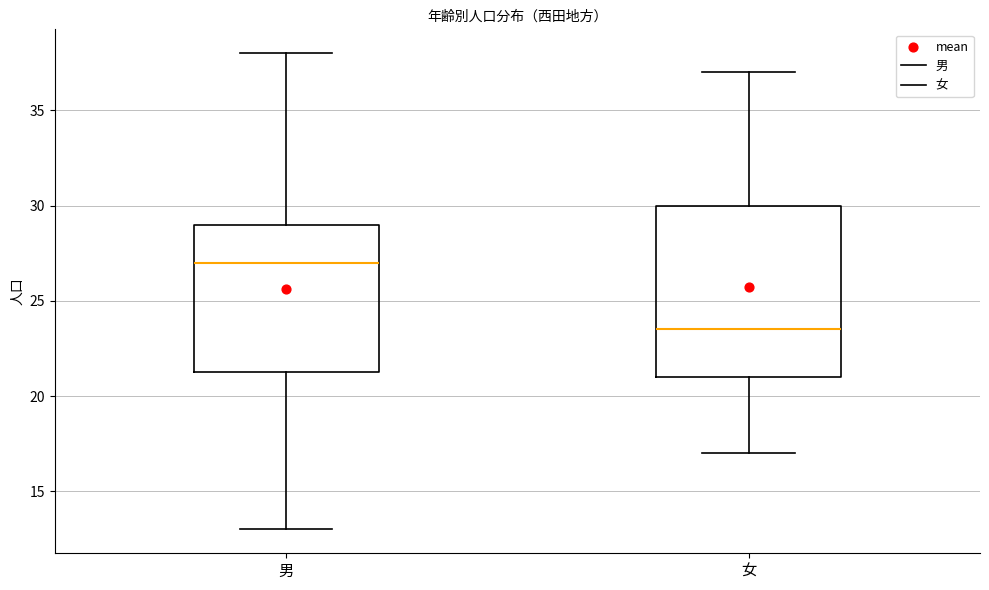

Reading left to right, read every box against the y-axis: the position of its median line, the range the box covers, and the ends of its whiskers. The values are not printed on the chart, so give them approximately, as read against the axis.

男: median 27.0, box 21.5 to 29.0, whiskers 13.0 to 38.0
女: median 23.5, box 21.0 to 30.0, whiskers 17.0 to 37.0